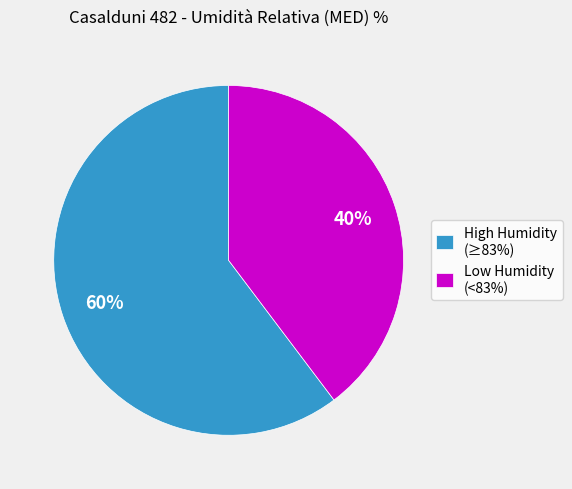

To the nearest percent, what portion does Low Humidity (<83%) represent?

40%